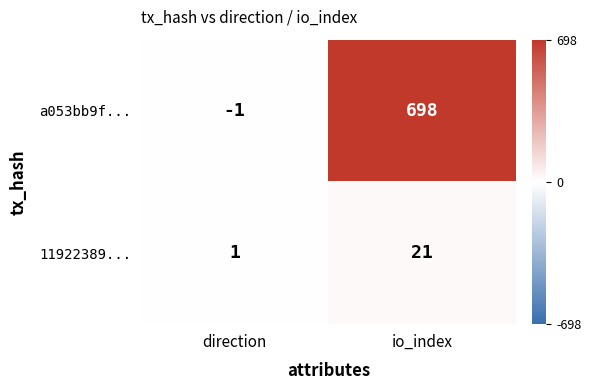

True or false: a053bb9f... has a value of 698 at io_index.

True